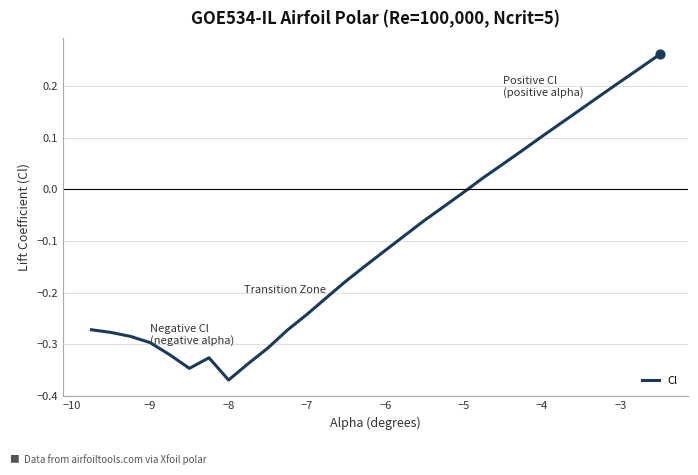

What is the difference between the maximum and minimum values?

0.6